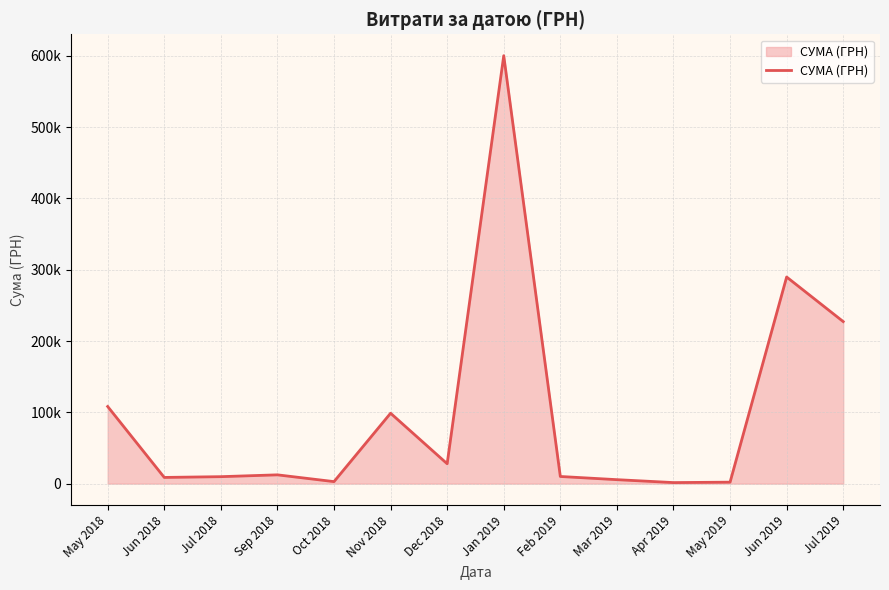

What is the average value?

100343.1